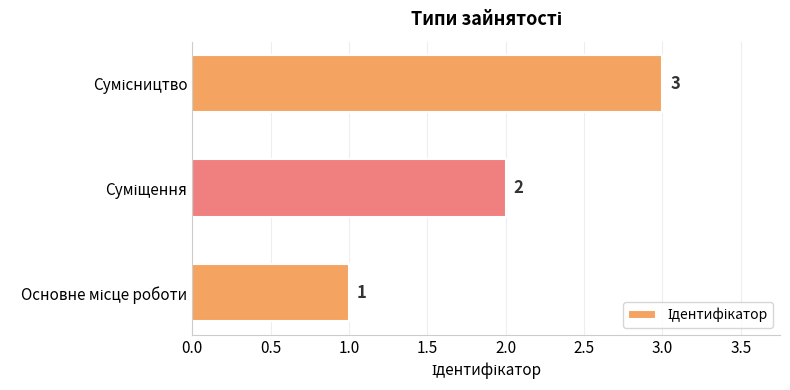

What is the greatest value displayed?

3